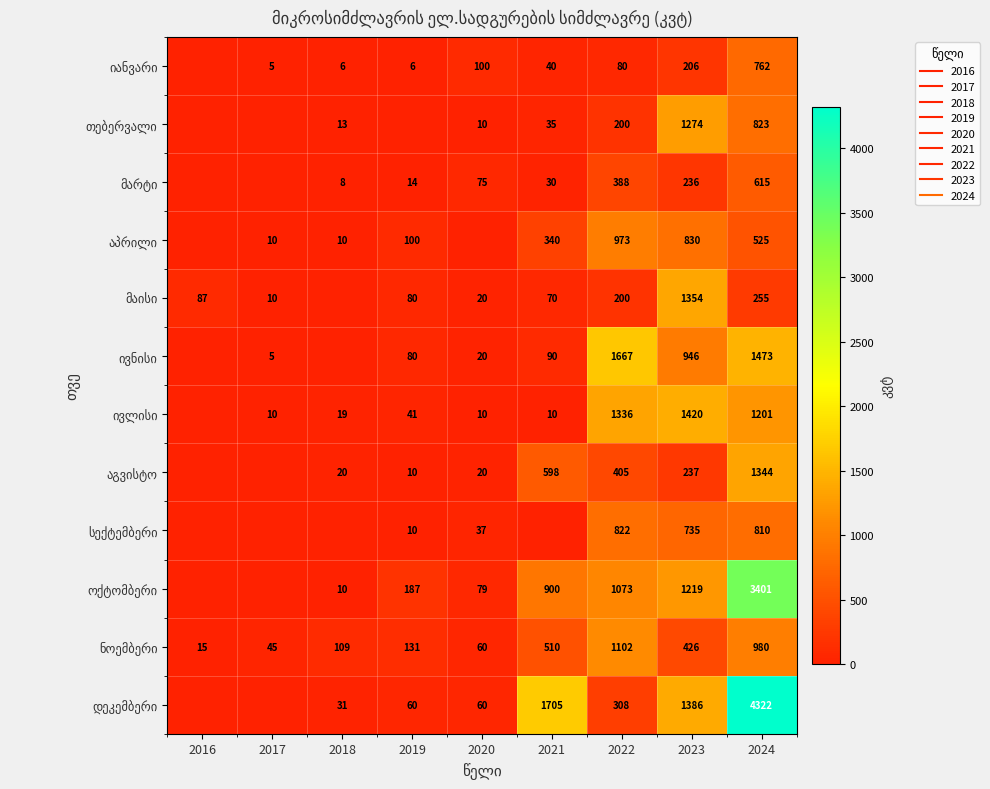

At which category is the sum across all series the highest?

2024